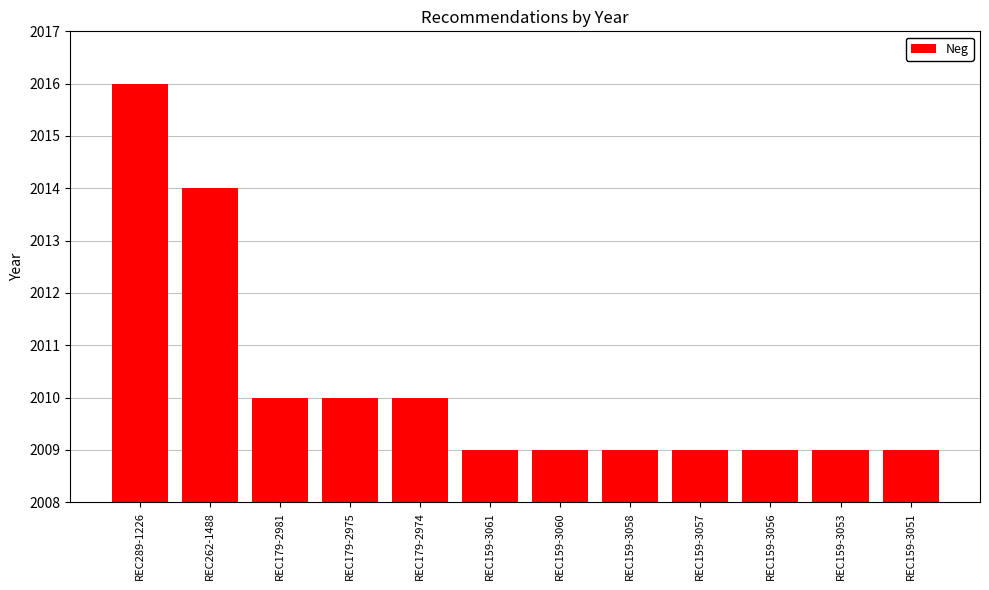

What is the ratio of the value at REC159-3057 to the value at REC179-2981?

1.0